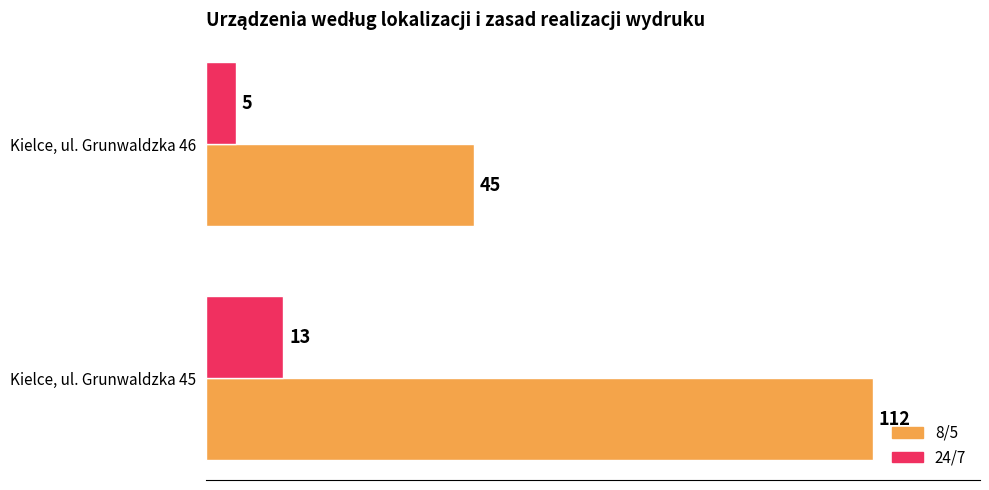

What is the minimum value for 8/5?

45